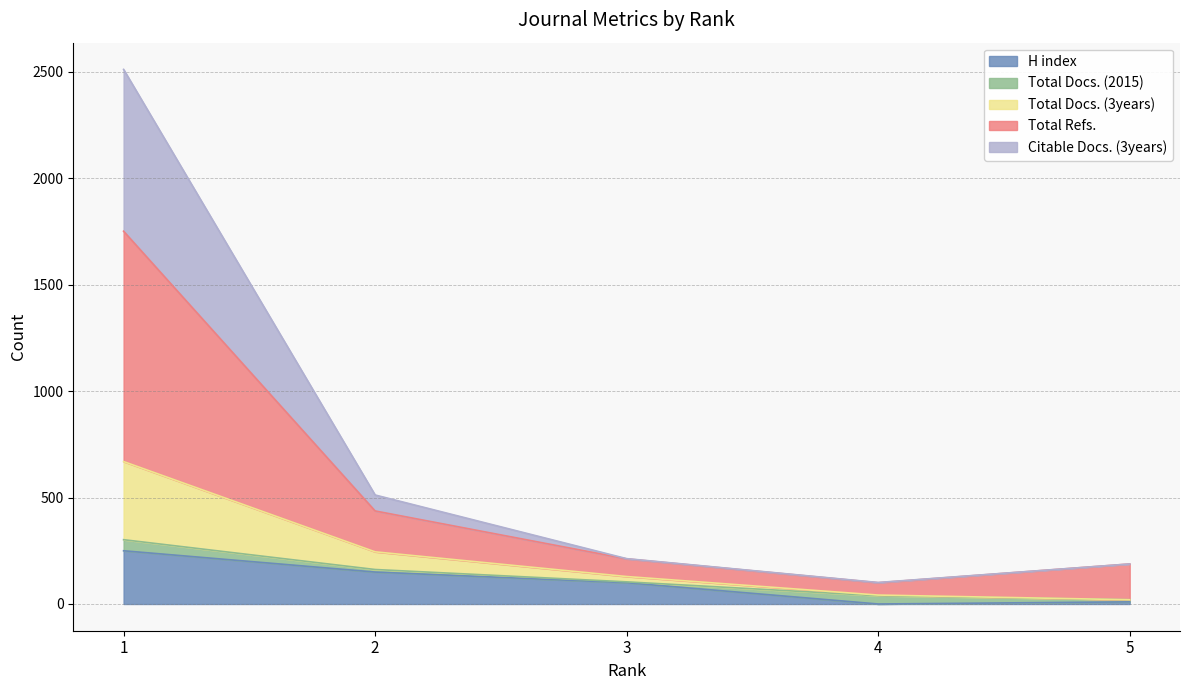

Does the chart display data point markers on the line(s)?

No